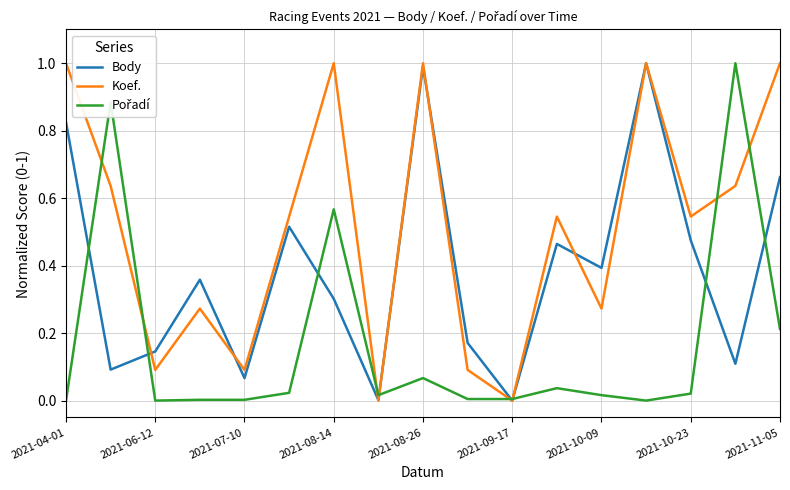

What is the greatest value displayed?

1.0